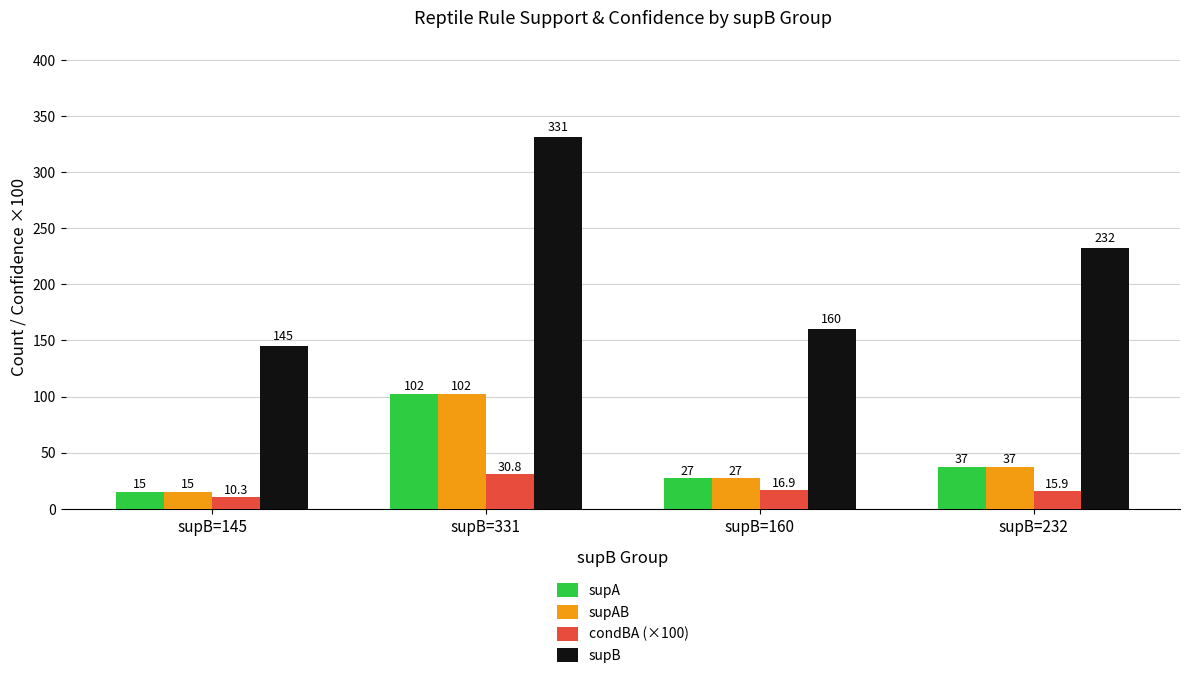

The supA series shows 37.0 at supB=232. True or false?

True